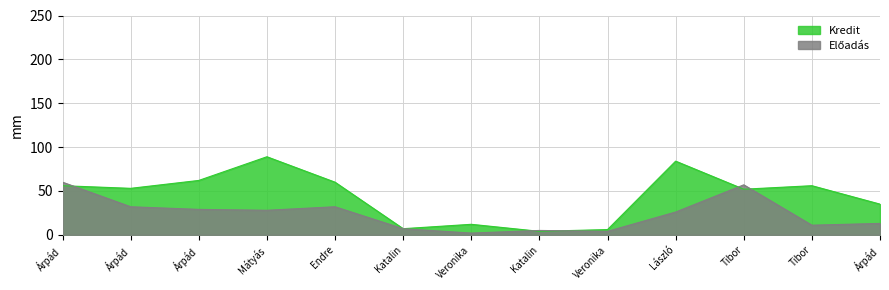

True or false: Előadás and Kredit cross at least once.

True